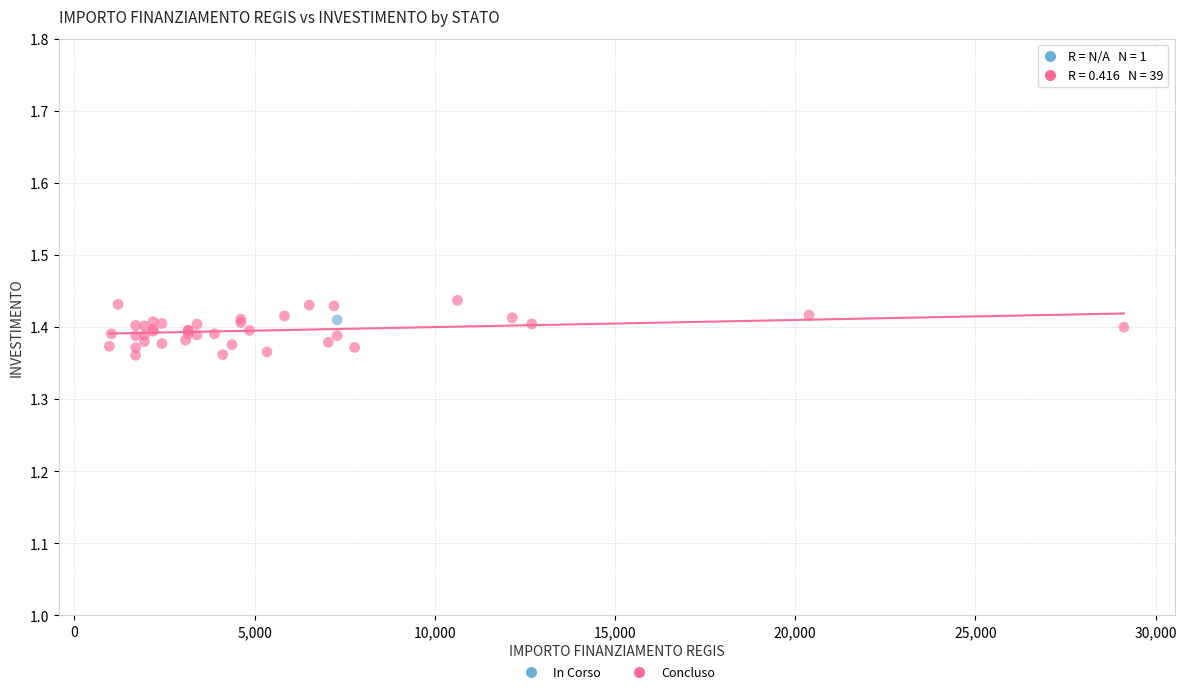

What are all the series names shown in the legend?

In Corso, Concluso